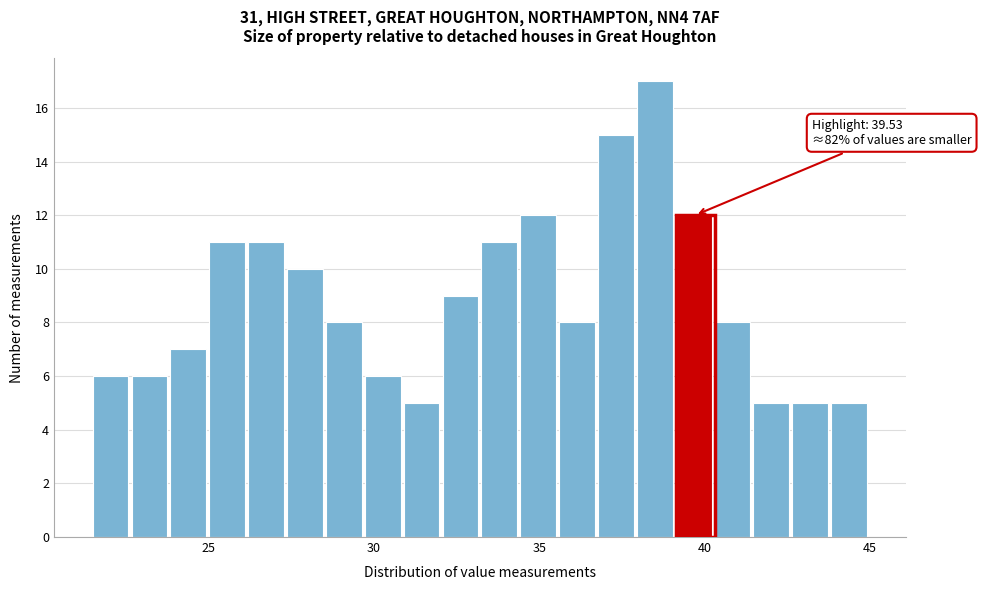

Around what value on the x-axis is the tallest bar? Give the approximate position of its centre, as read against the axis.

38.5